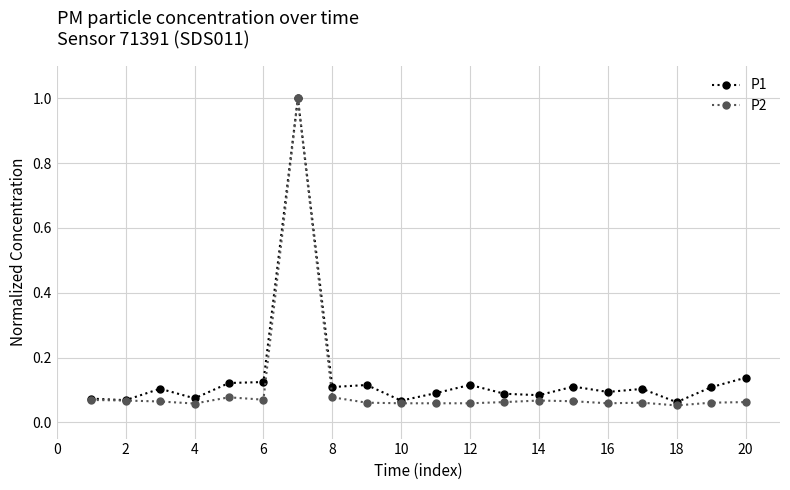

What is the sum of all P1 values?

2.9